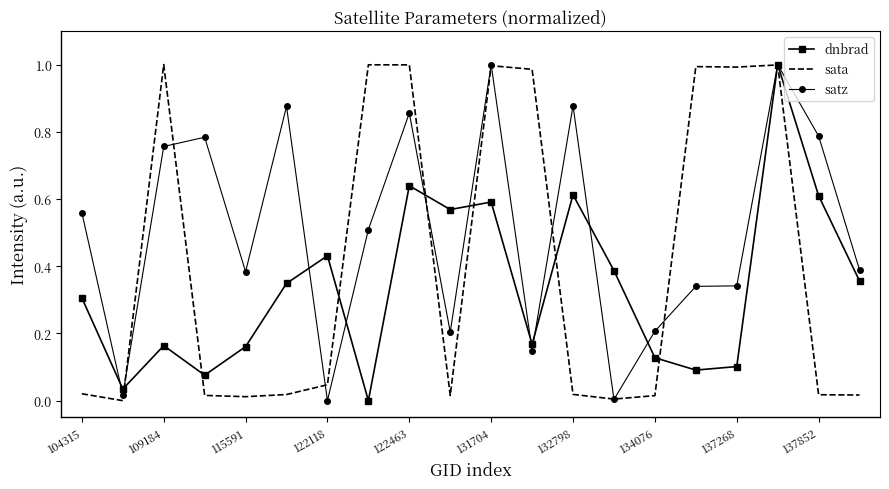

List the series in order of their overall mean, lowest first.

dnbrad, sata, satz